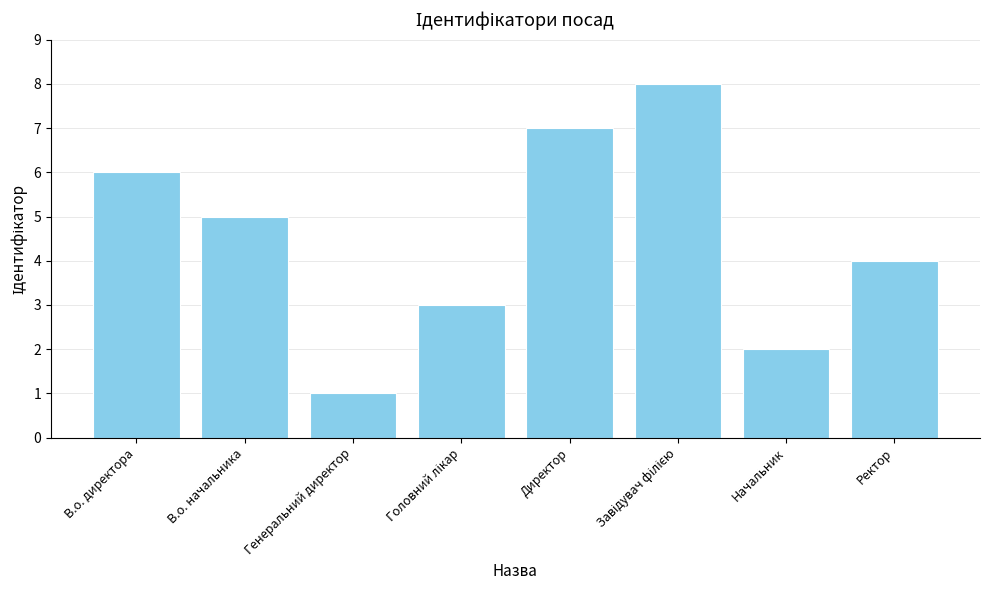

Between Генеральний директор and Начальник, which is larger?

Начальник